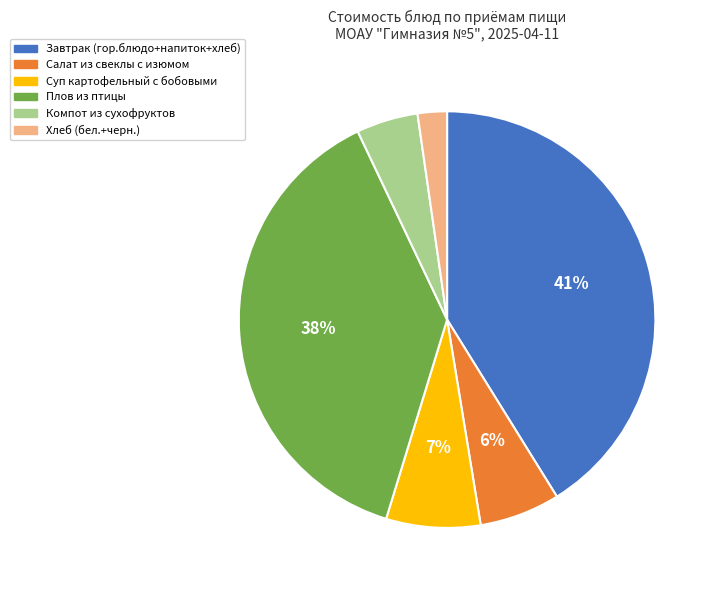

To the nearest percent, what portion does Суп картофельный с бобовыми represent?

7%